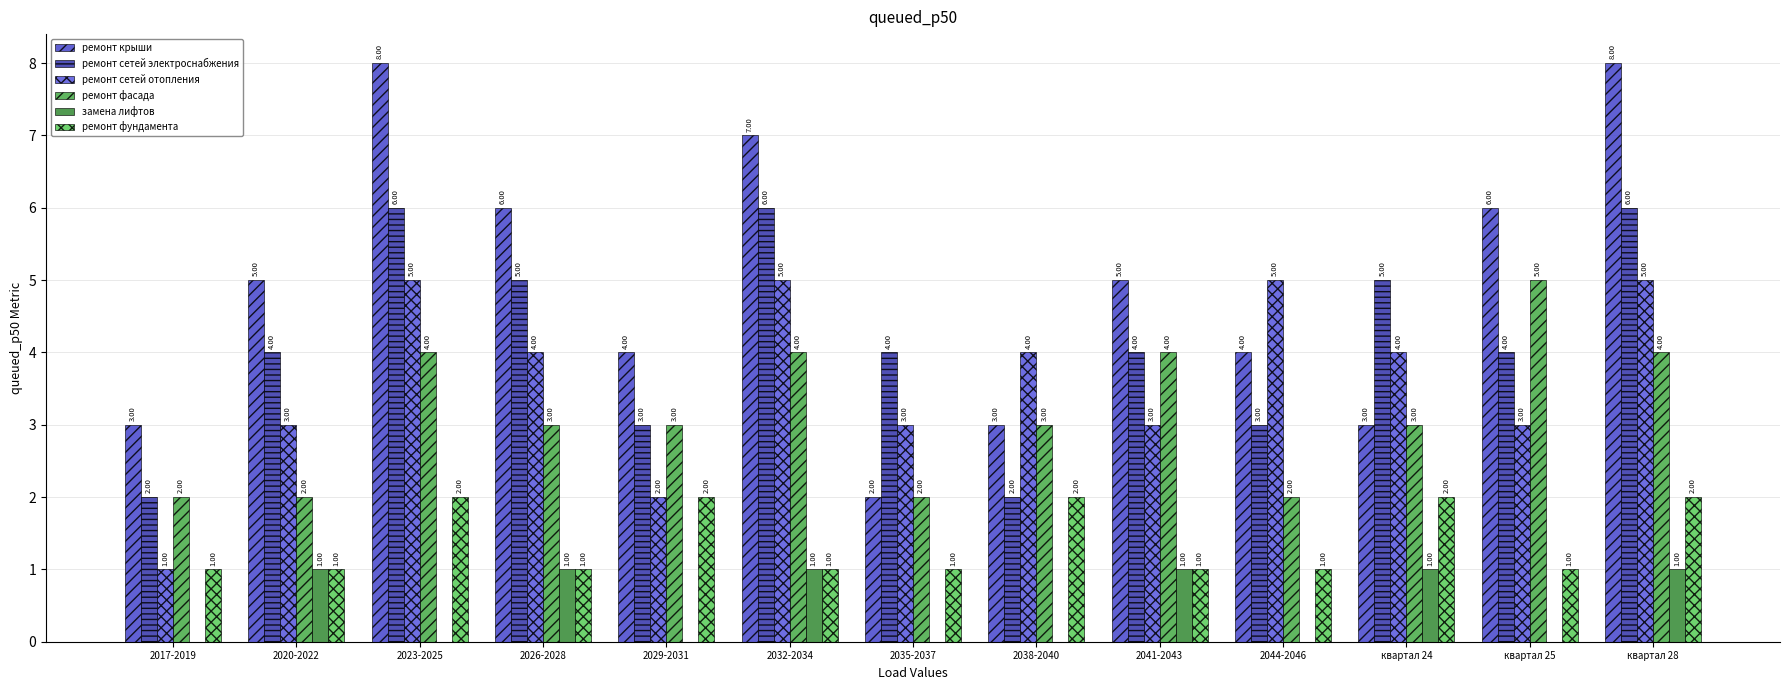

The ремонт сетей отопления series shows 1 at 2029-2031. True or false?

False